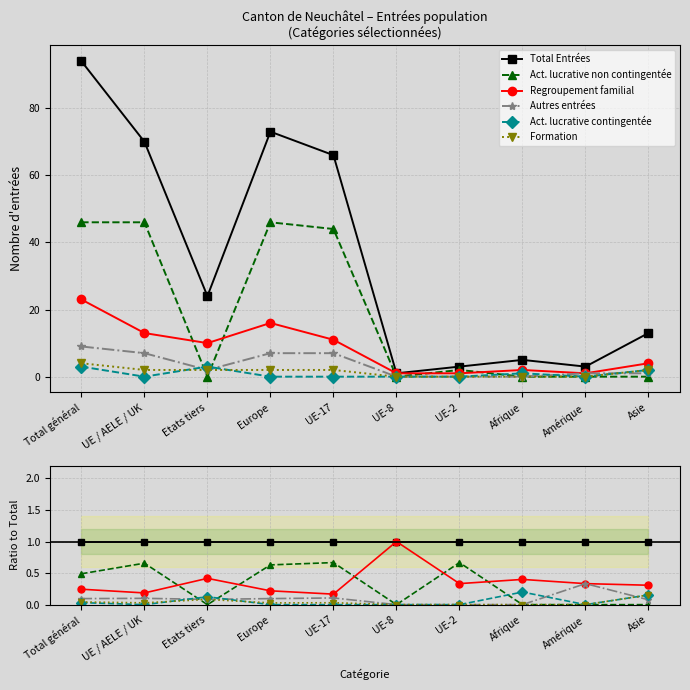

At Amérique, list the series in order from largest to smallest.

Total Entrées, Regroupement familial, Autres entrées, Act. lucrative non contingentée, Act. lucrative contingentée, Formation